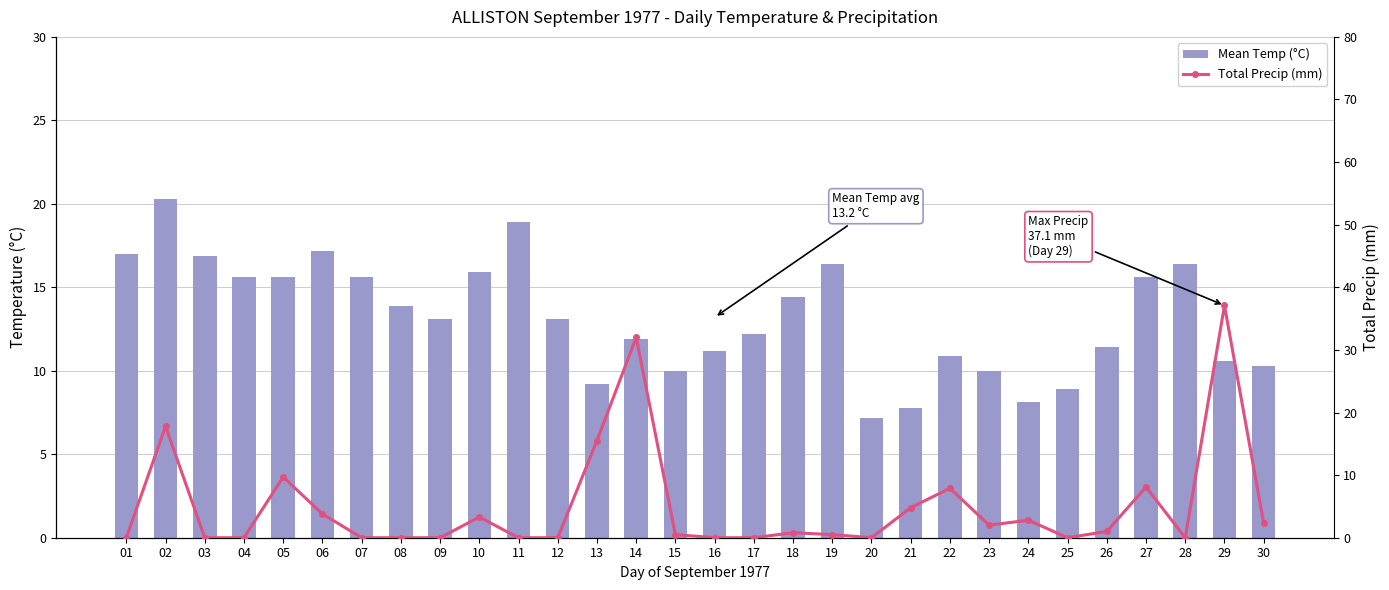

Rank the categories by Total Precip (mm) value from highest to lowest.

29, 14, 02, 13, 05, 27, 22, 21, 06, 10, 24, 30, 23, 26, 18, 15, 19, 01, 03, 04, 07, 08, 09, 11, 12, 16, 17, 20, 25, 28